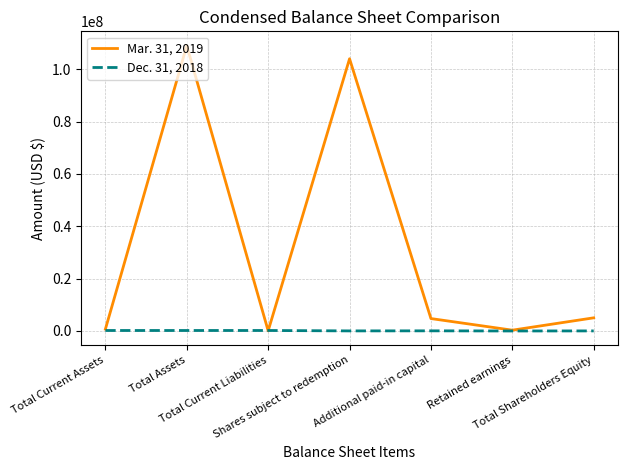

List the series in order of their peak value, highest first.

Mar. 31, 2019, Dec. 31, 2018